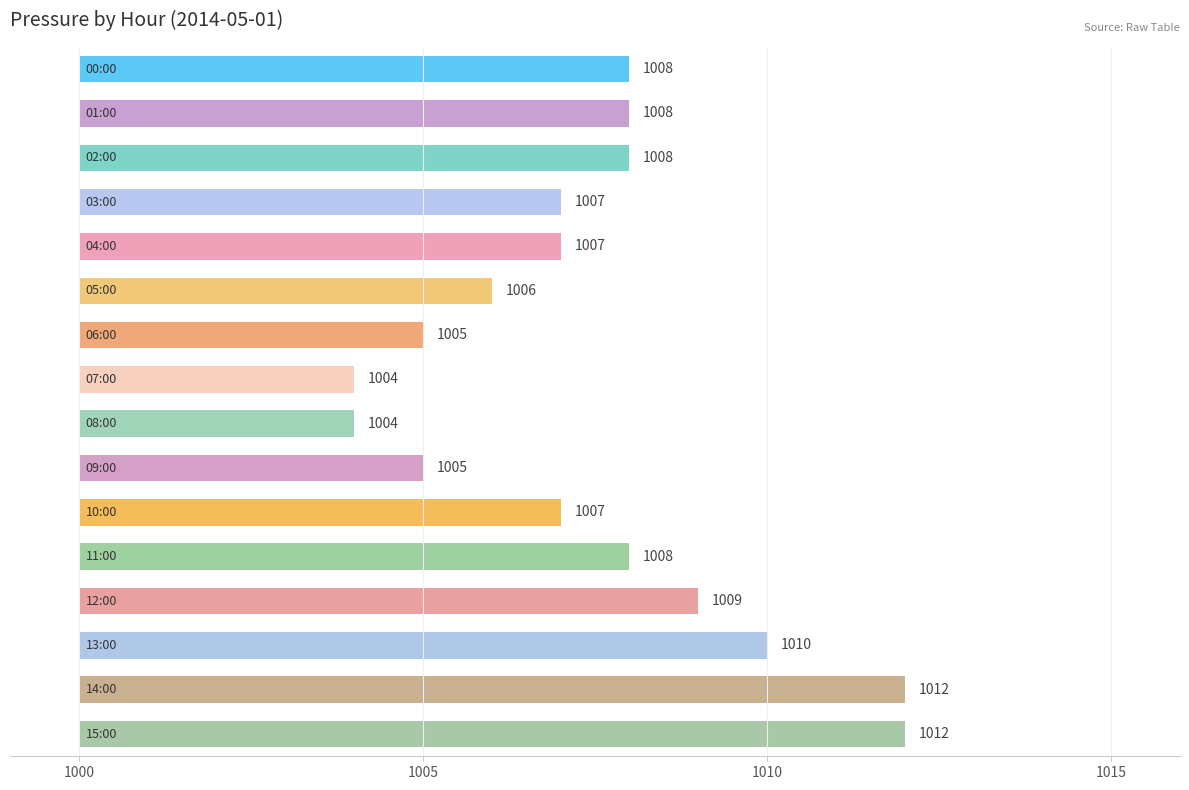

Which has a higher value, 13 or 6?

13